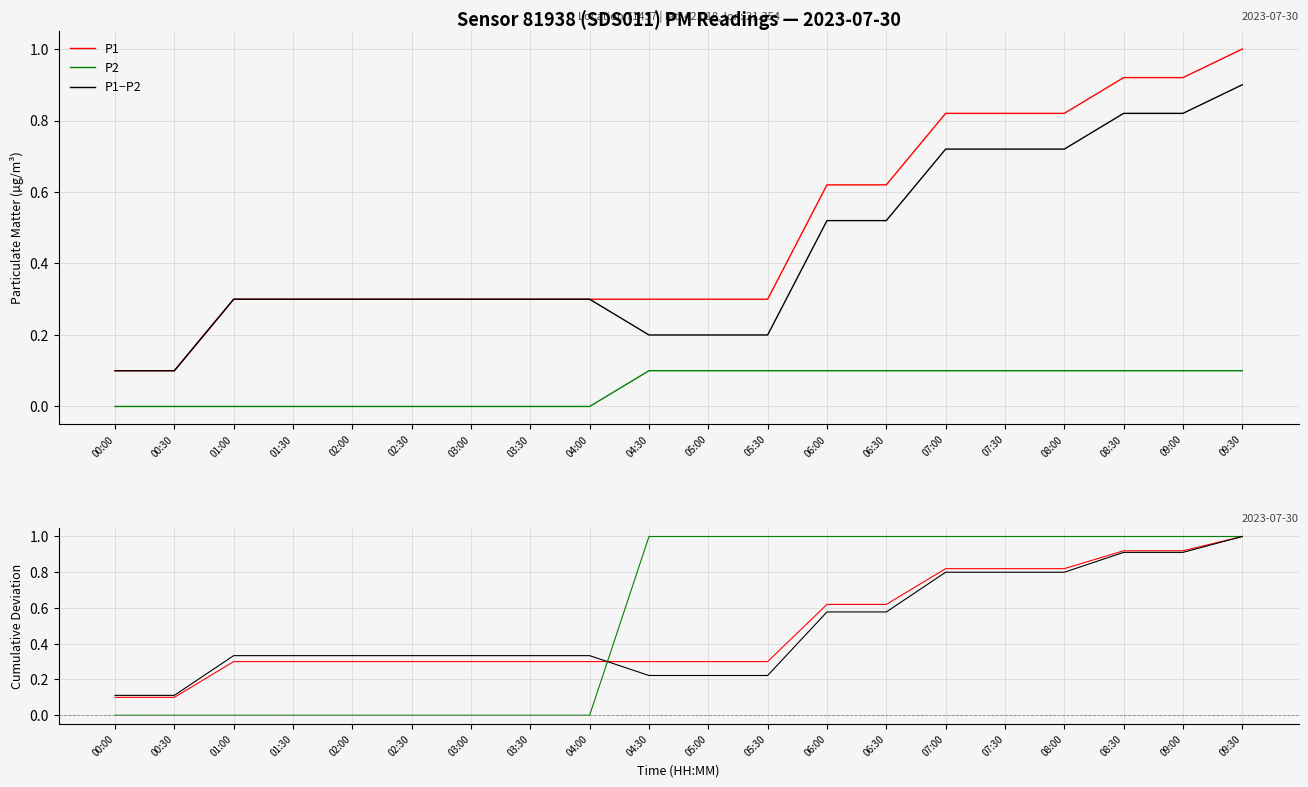

At which label does P1 reach its minimum?

00:00